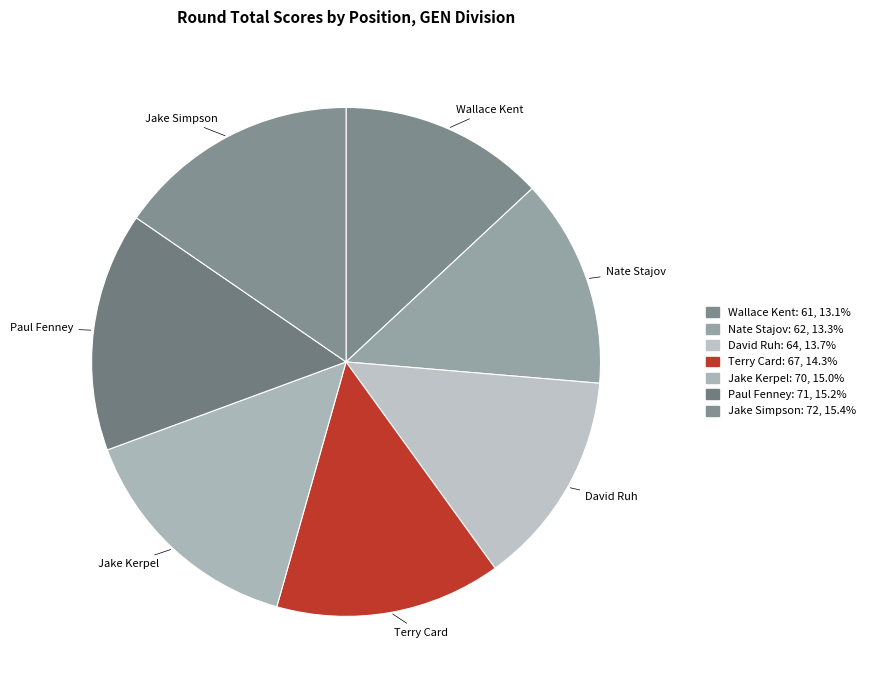

Does David Ruh represent more than half of the total?

No